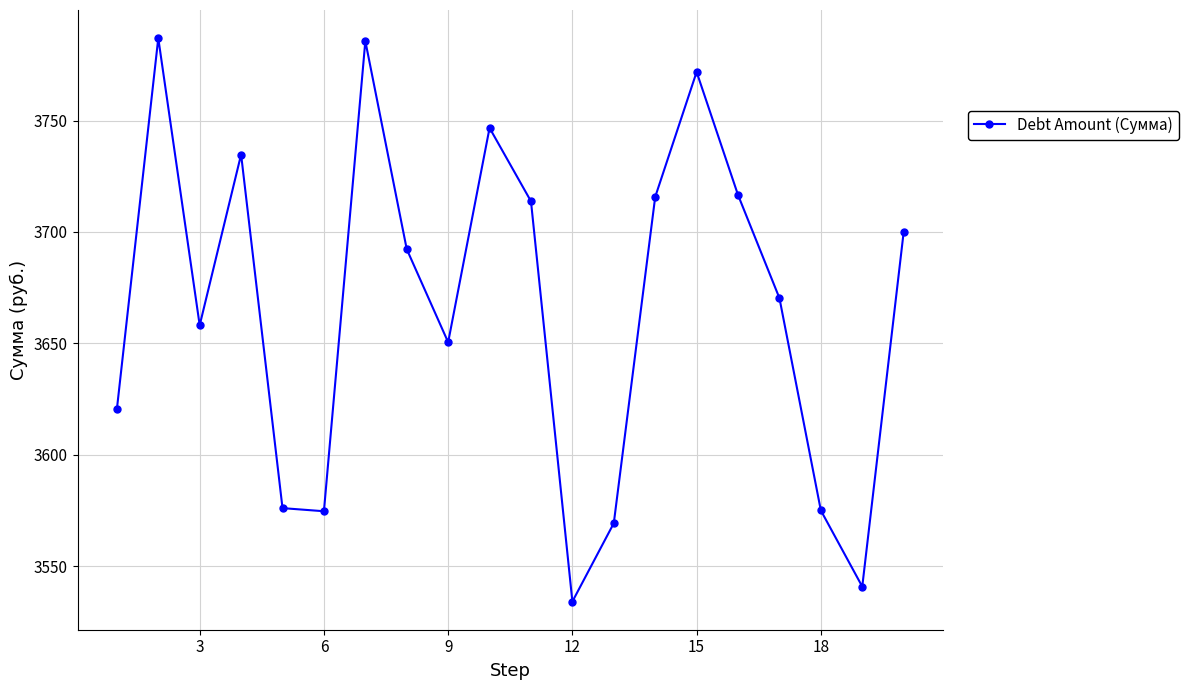

What is the difference between the maximum and minimum values?

252.8